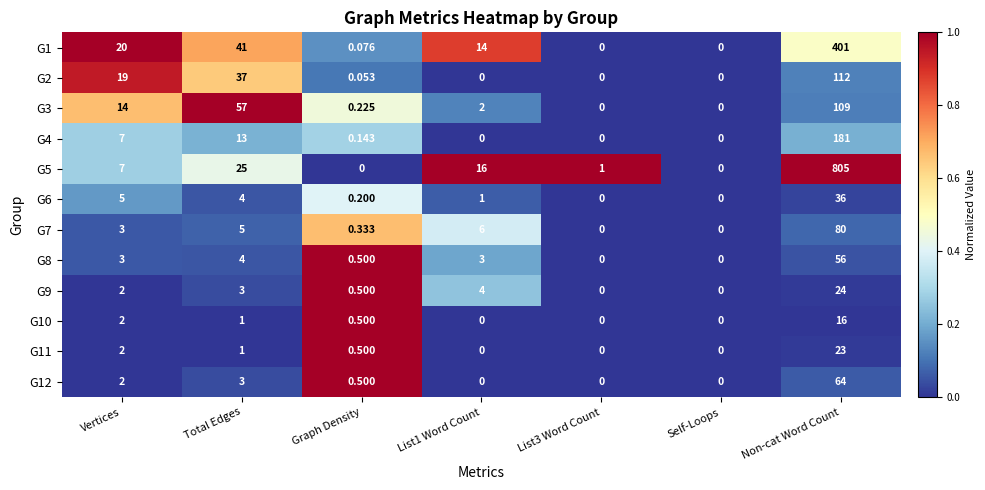

At which label is G8 closest to 28?

Total Edges